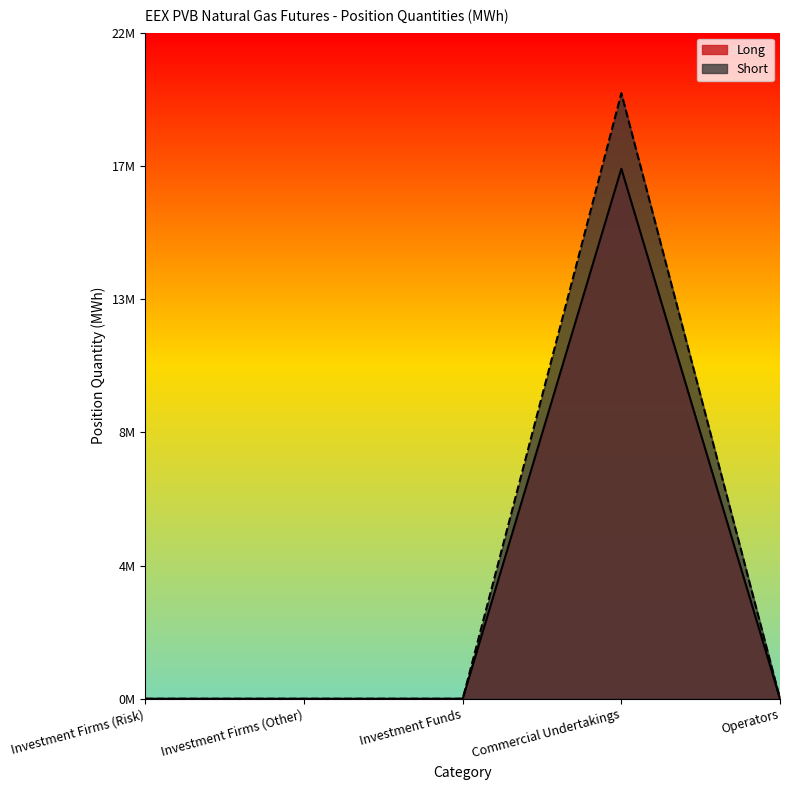

Reading left to right, what are all the values shown in this chart?

Long: 0	0	0	17885560	0
Short: 0	0	0	20432910	0